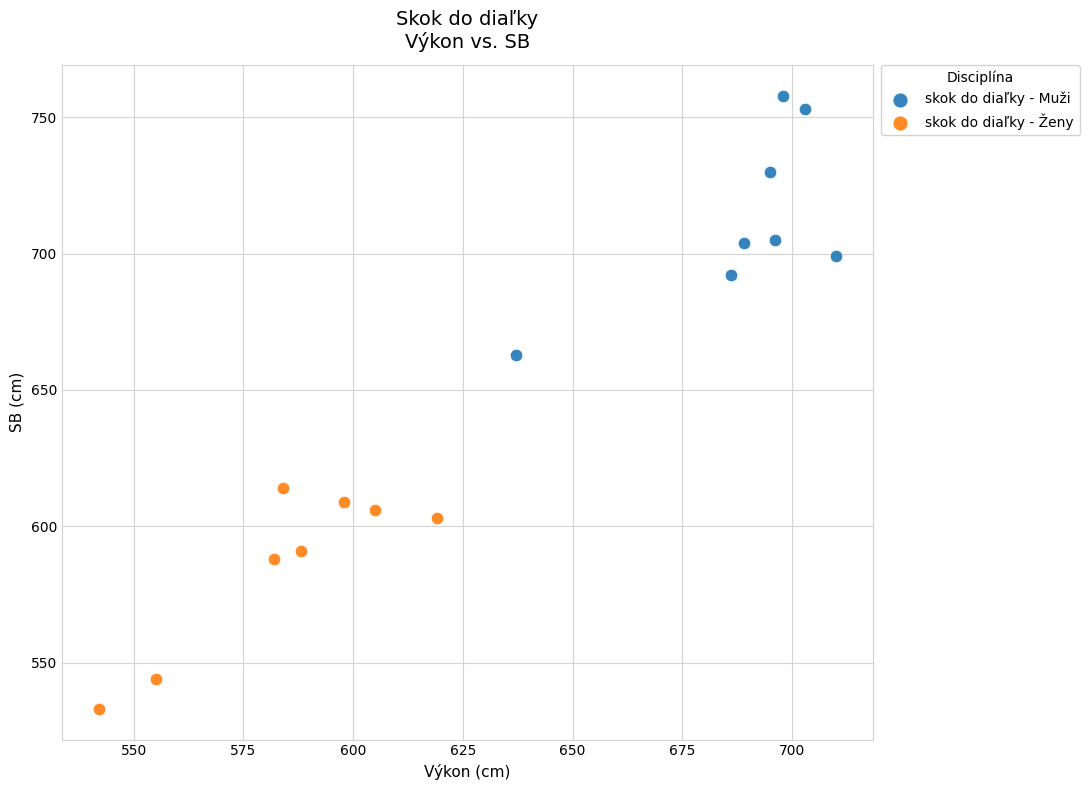

What are all the series names shown in the legend?

skok do diaľky - Muži, skok do diaľky - Ženy